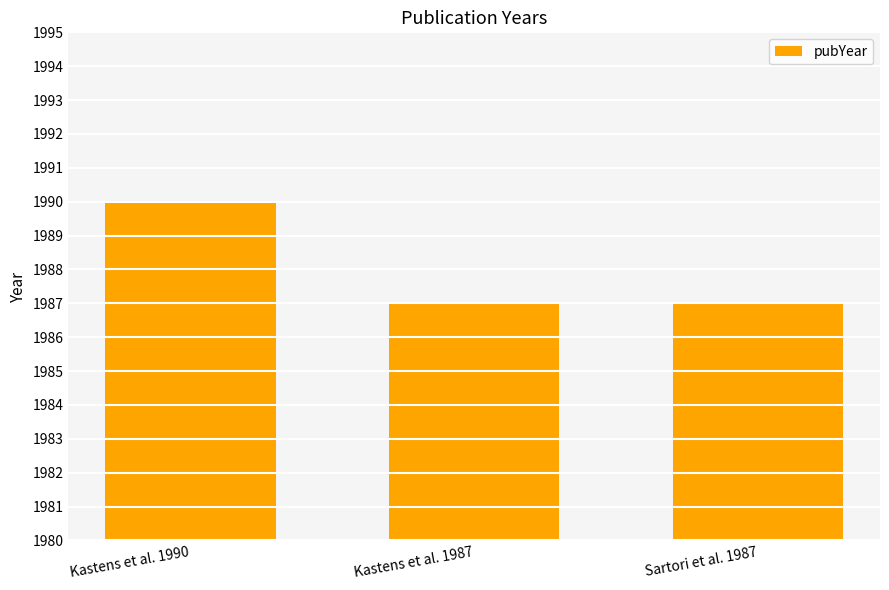

What is the average value?

1988